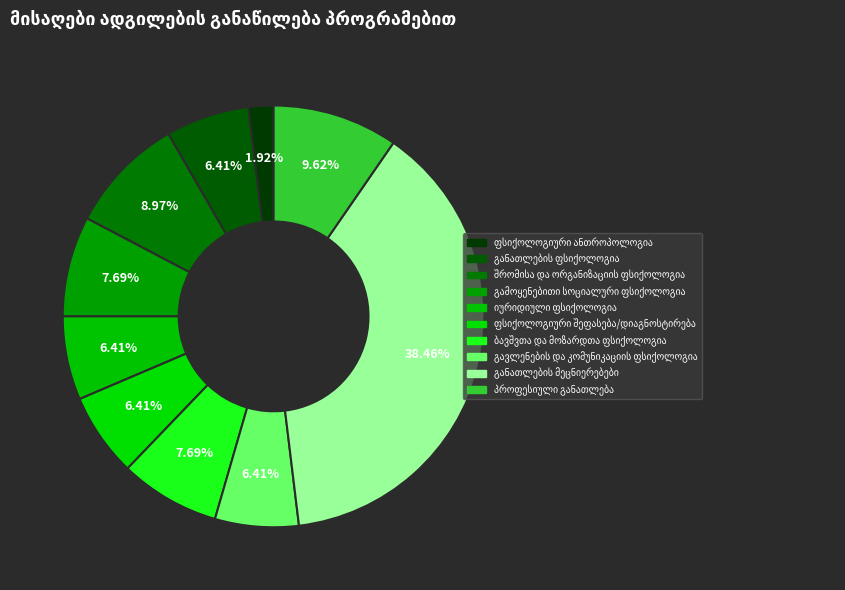

What is the change in value from ფსიქოლოგიური ანთროპოლოგია to გავლენების და კომუნიკაციის ფსიქოლოგია?

+7